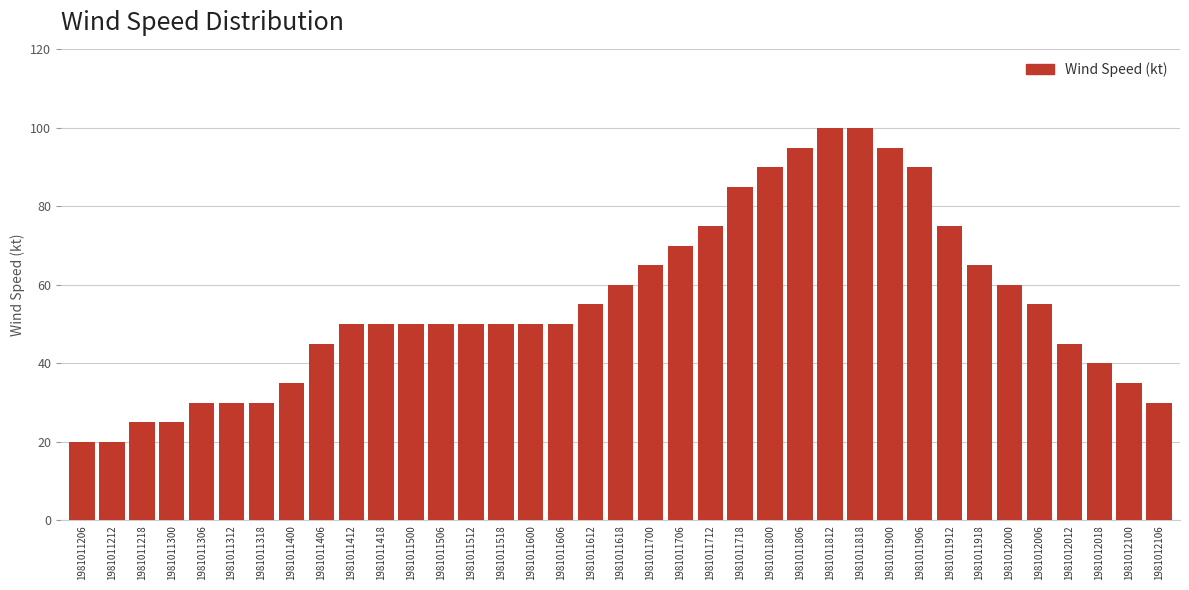

What is the greatest value displayed?

100